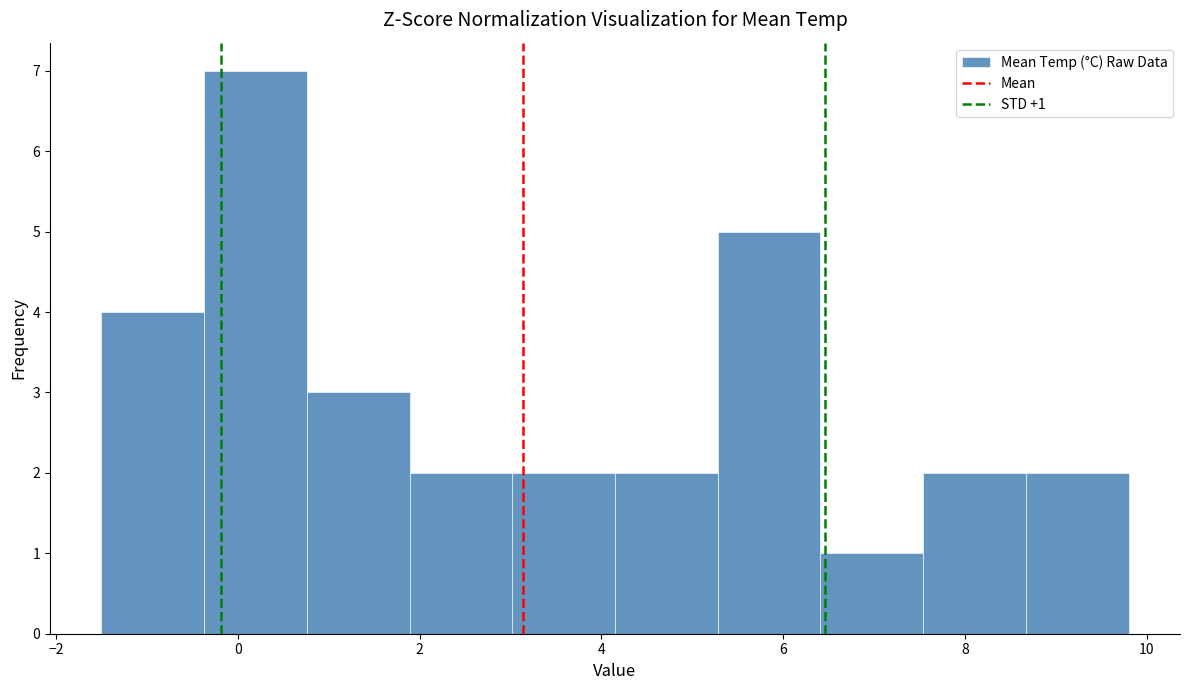

Which range on the x-axis has the tallest bar?

-0.4 to 0.8